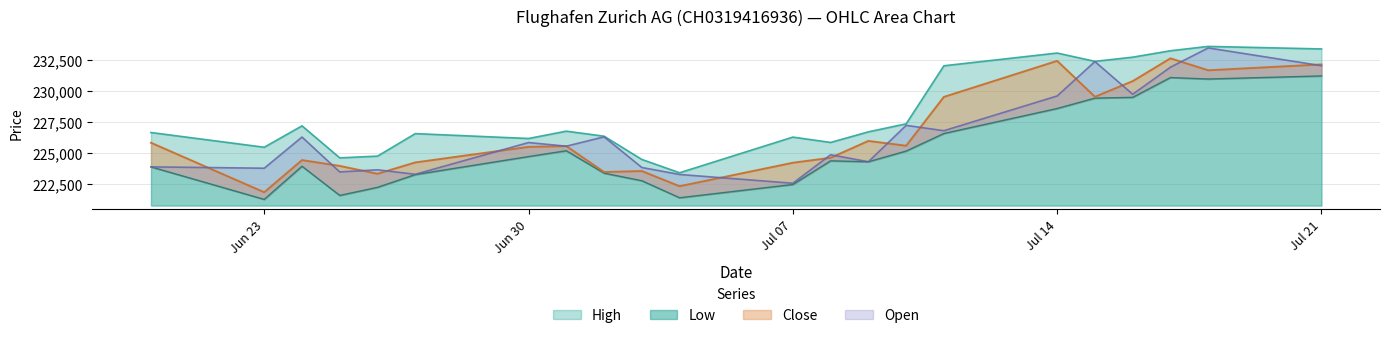

True or false: Low has a value of 222257 at 26.06.2025.

True